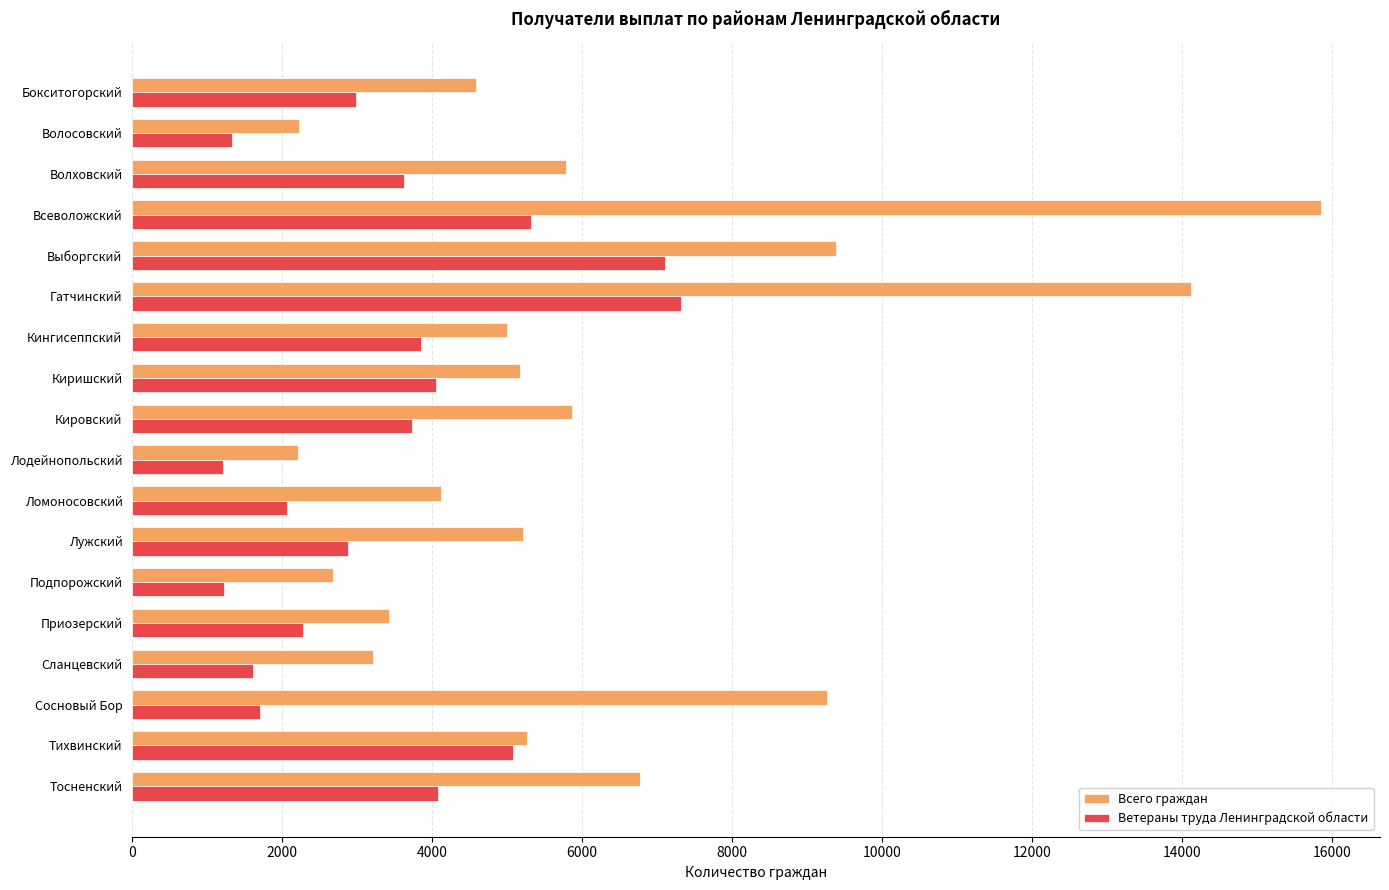

What is the difference between the Всего граждан values at Лодейнопольский and Всеволожский?

13642